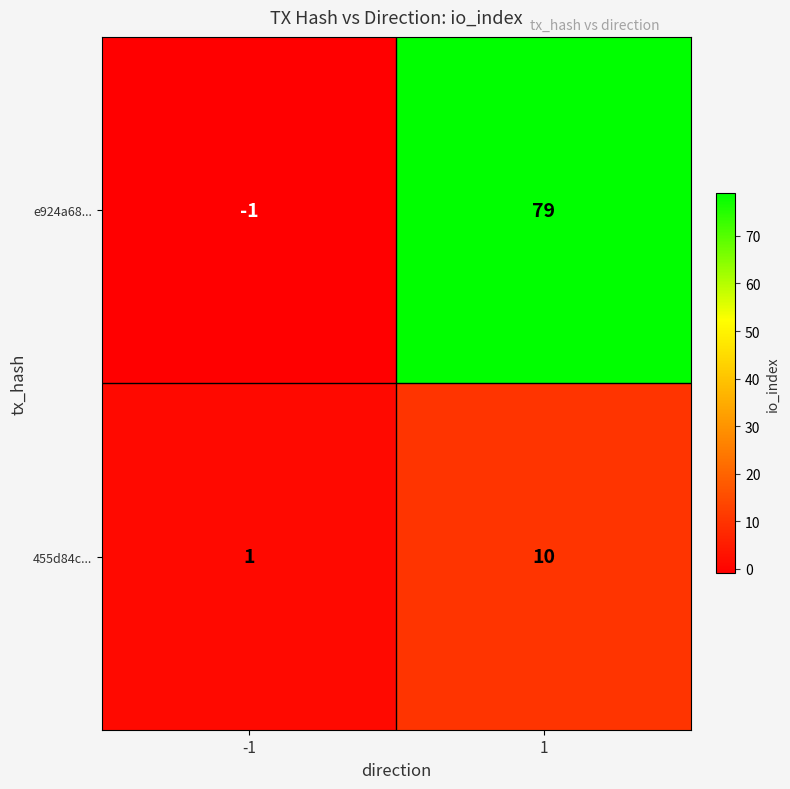

Reading left to right, what are all the values shown in this chart?

e924a68...: -1=-1	1=79
455d84c...: -1=1	1=10